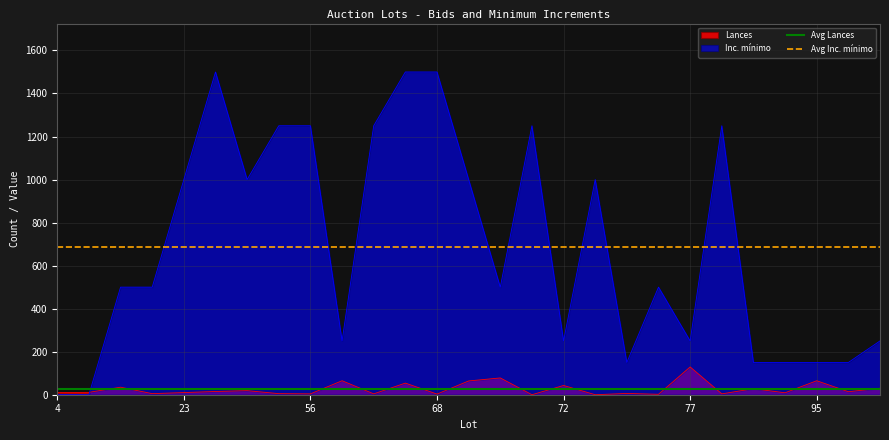

What is the total value across all series at 4?

711.6